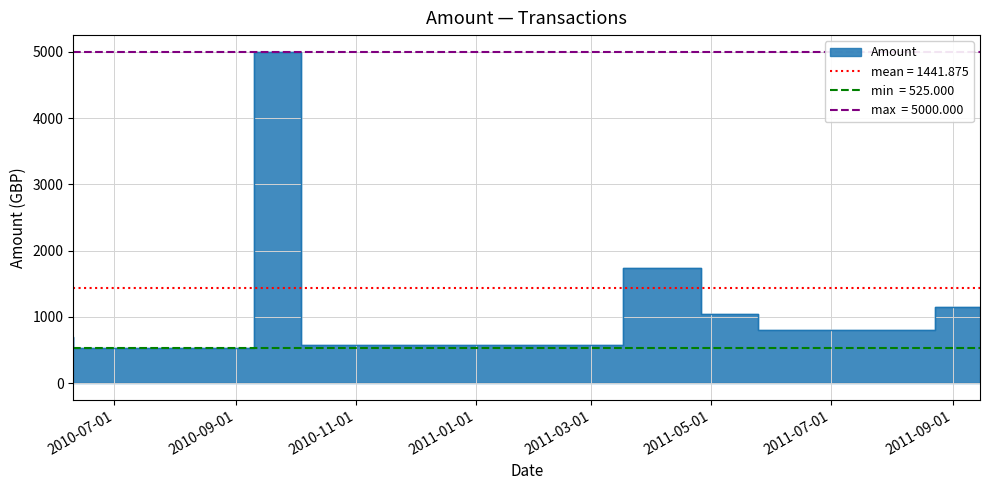

True or false: there are more than 2 points higher than both neighbors.

False